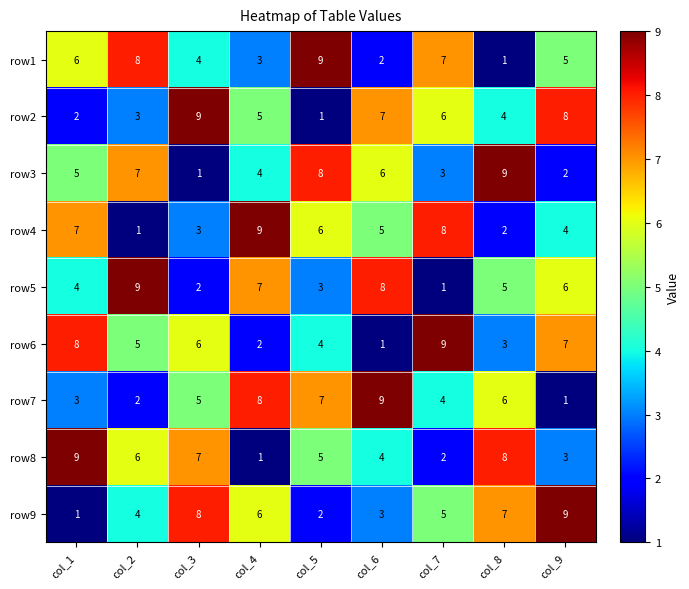

Count the row5 values in the range 3 to 7.

5